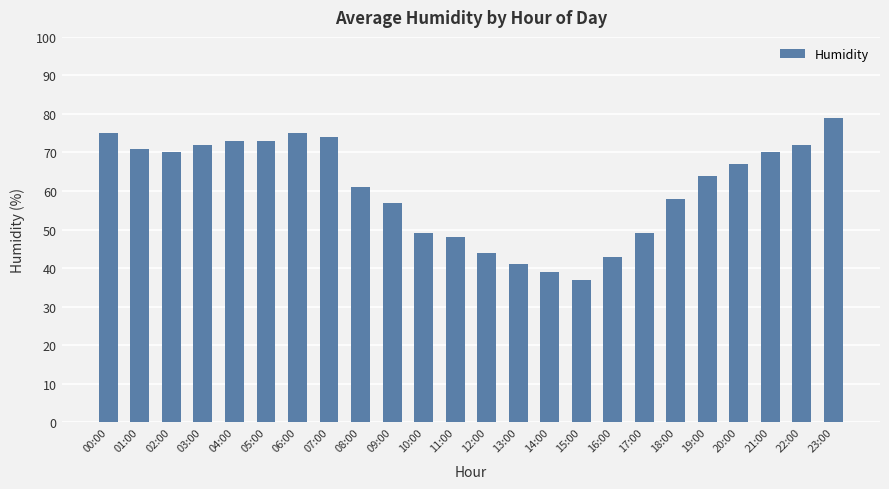

Which label corresponds to the largest value in the chart?

23:00